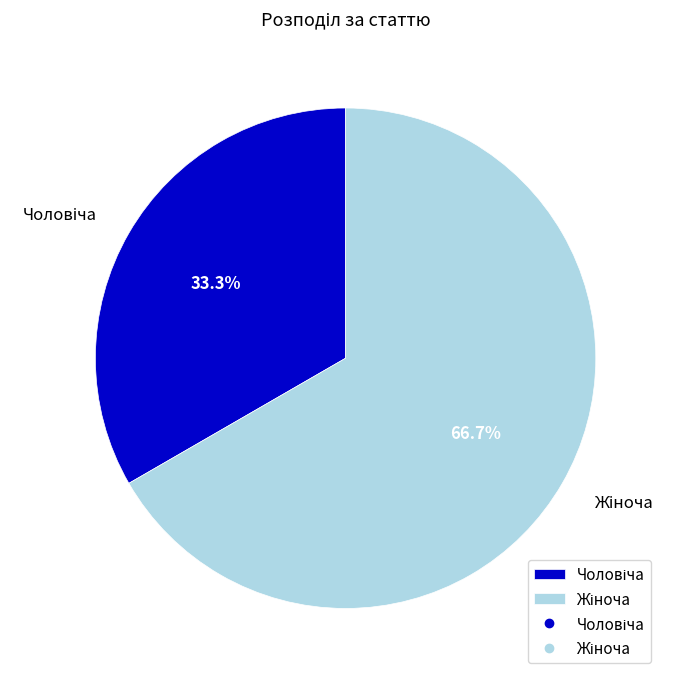

Is there any slice that represents more than half of the pie?

Yes